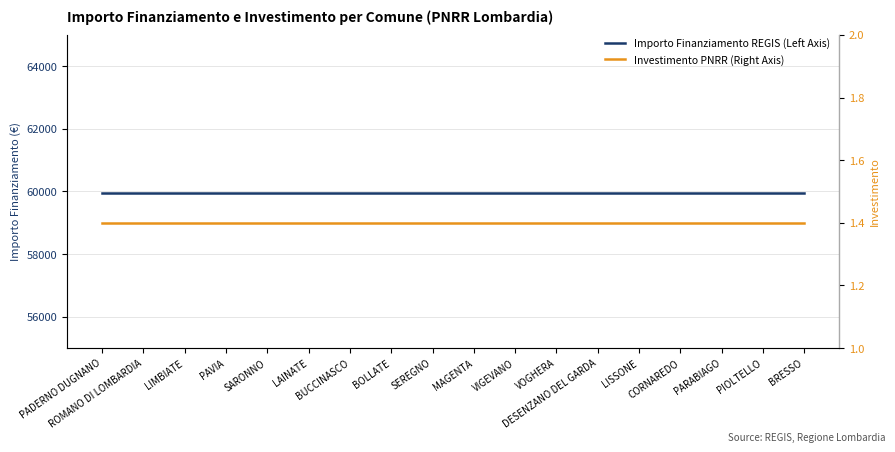

Which category has the highest value across all series?

PADERNO DUGNANO